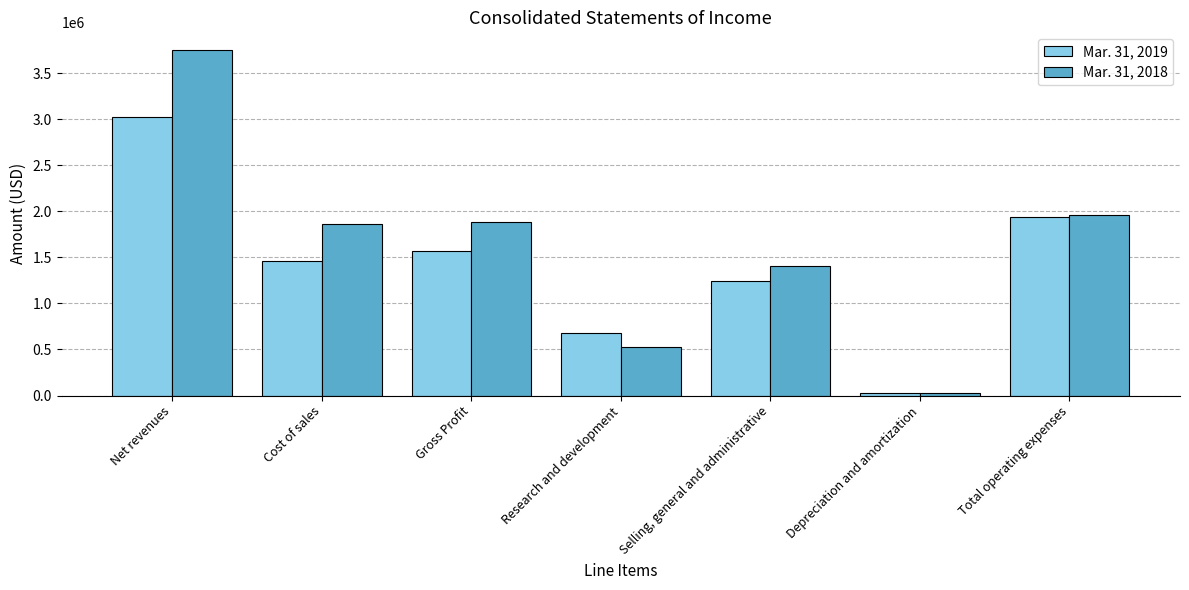

What is the minimum value for Mar. 31, 2019?

22108